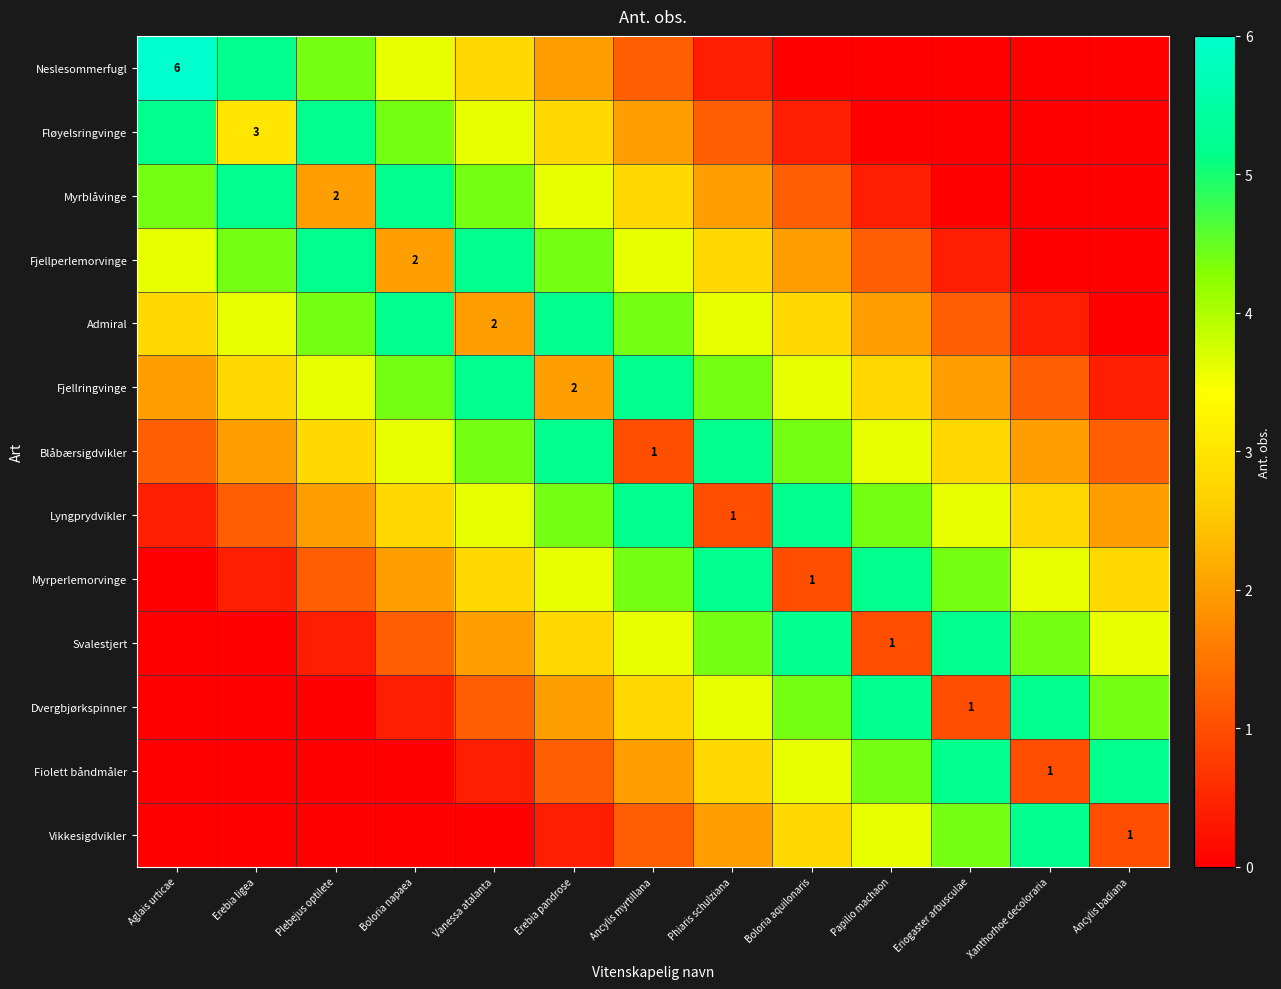

What is the total value across all series at Erebia pandrose?

39.6